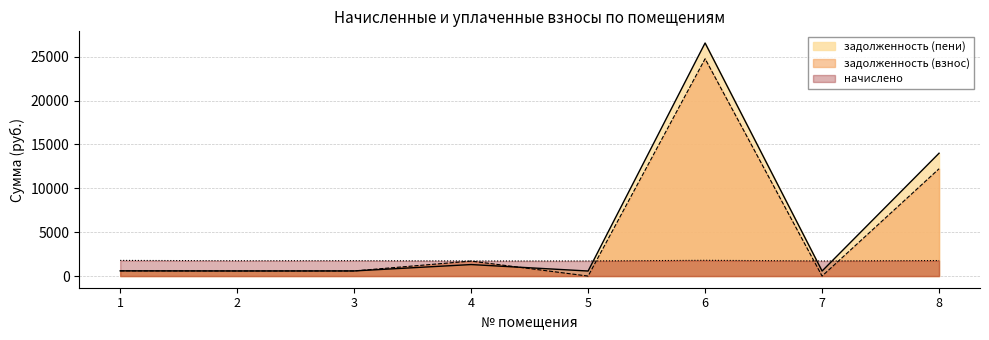

How many interior local valleys does the начислено series have?

3